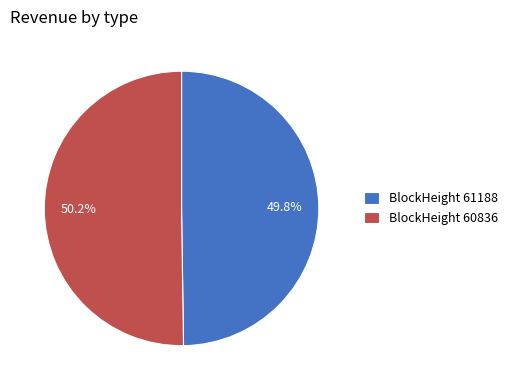

Does any single category account for the majority?

Yes